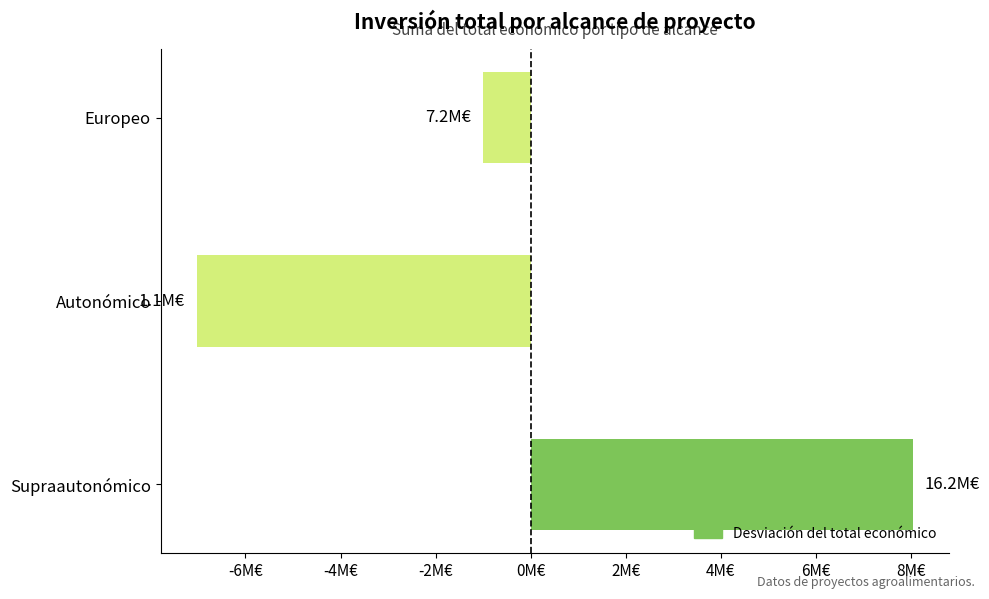

Are the bars horizontal?

Yes